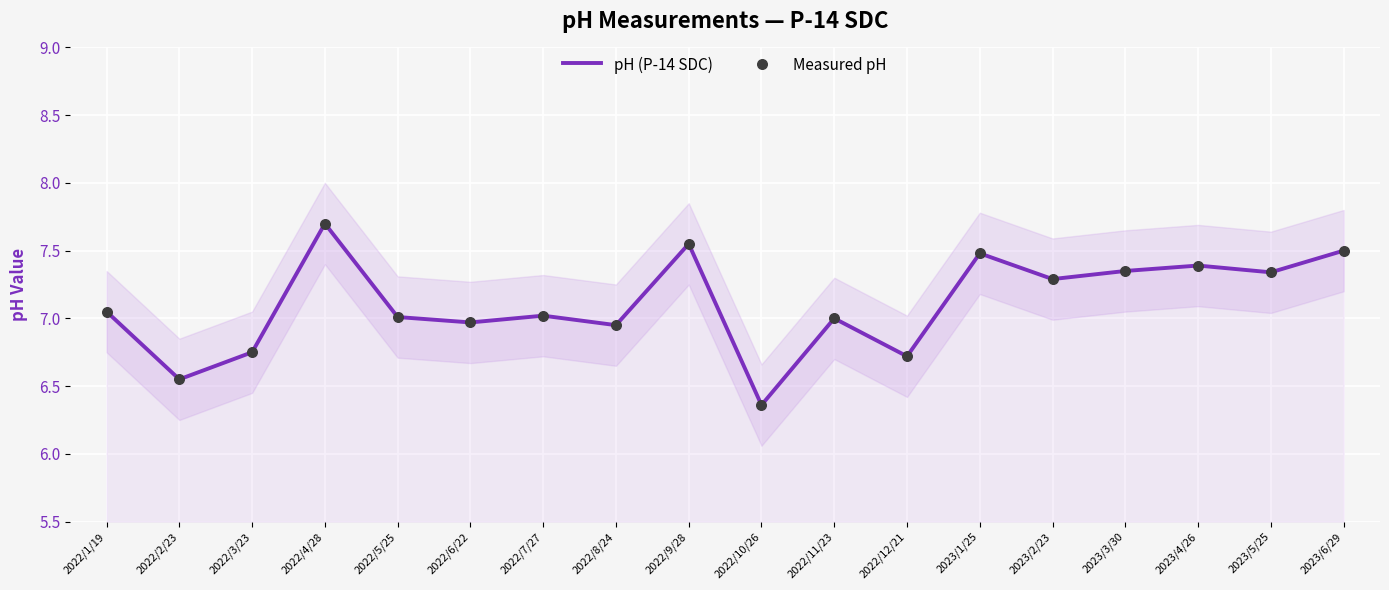

Is the value of pH (P-14 SDC) at 2023/4/26 greater than the value of Measured pH at 2022/12/21?

Yes